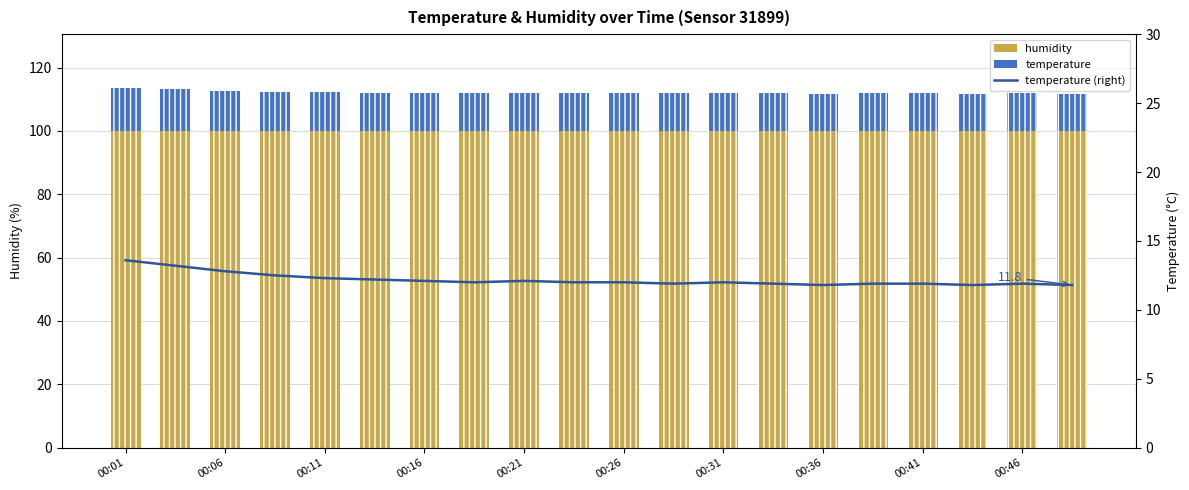

What is the spread (max minus min) of values at 17?

88.1